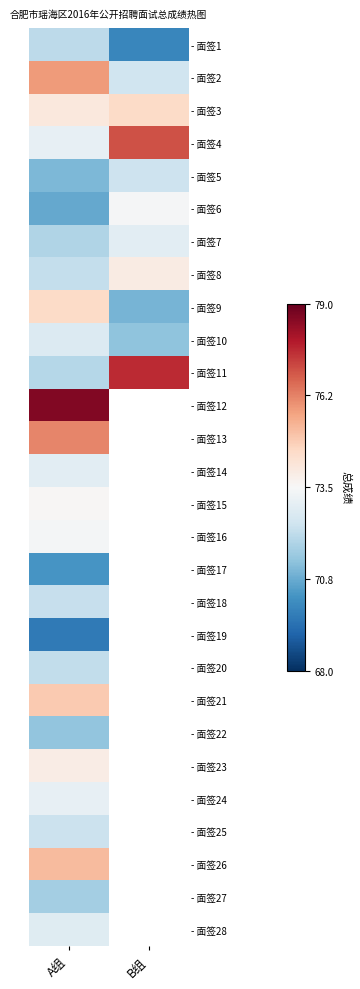

Is it true that - 面签5 equals -0.3 at A组?

False